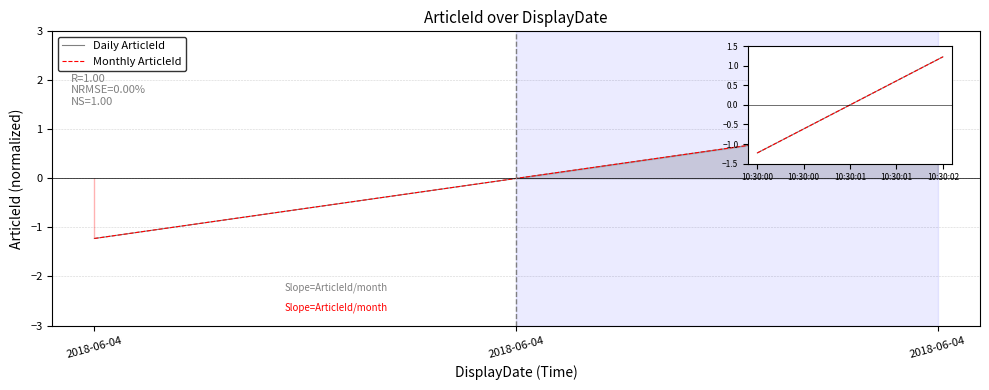

What are all the series names shown in the legend?

Daily ArticleId, Monthly ArticleId